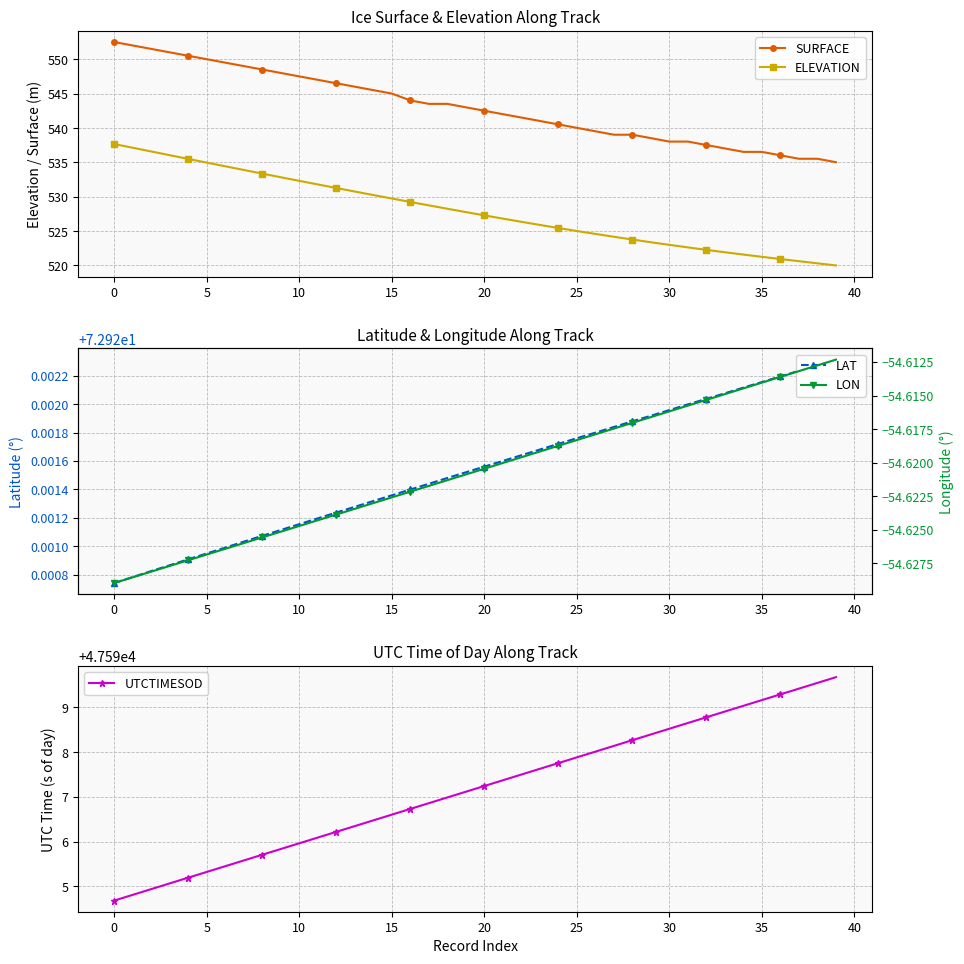

True or false: SURFACE and LAT cross at least once.

False